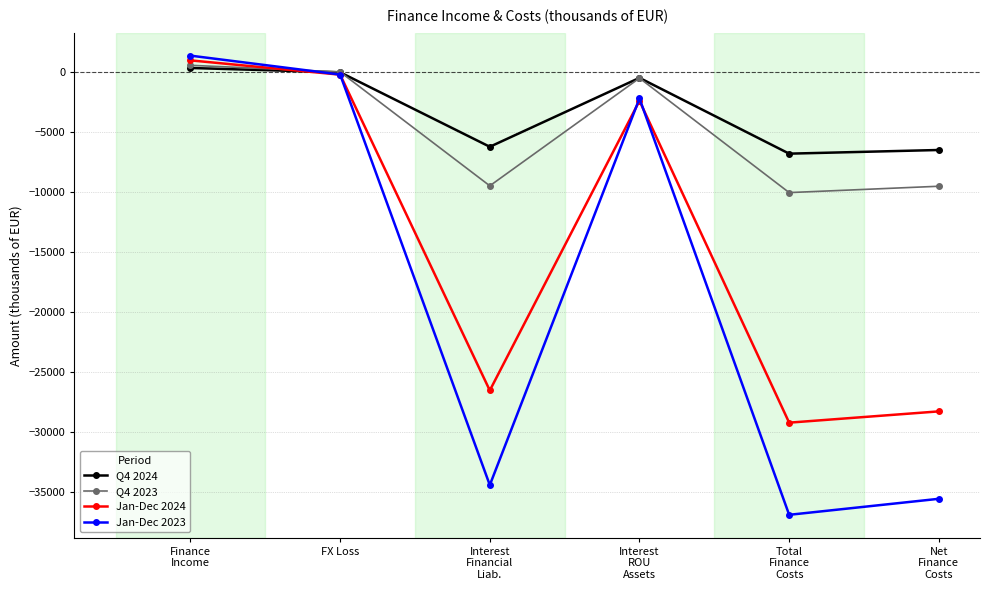

What position from the left is Total
Finance
Costs?

5